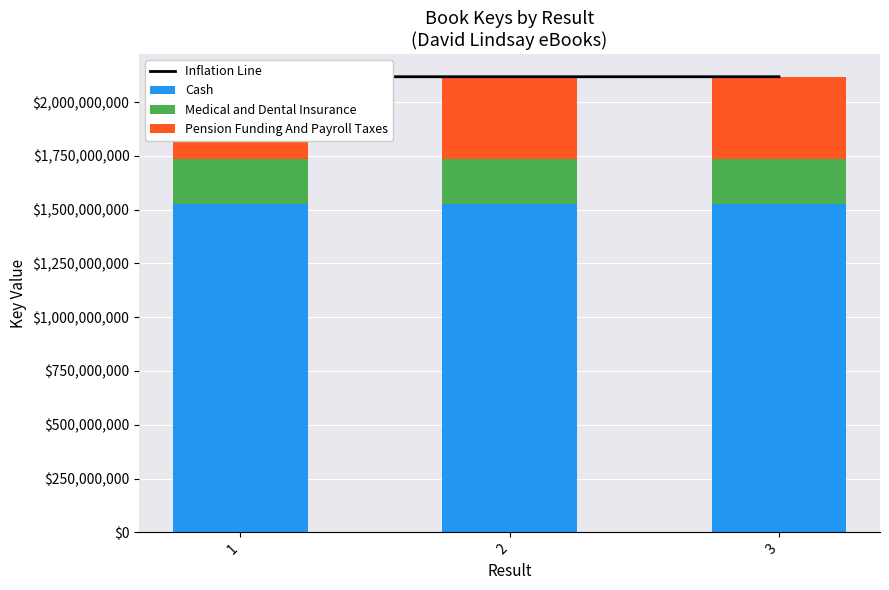

What is the average value of the Inflation Line series?

2117855026.7